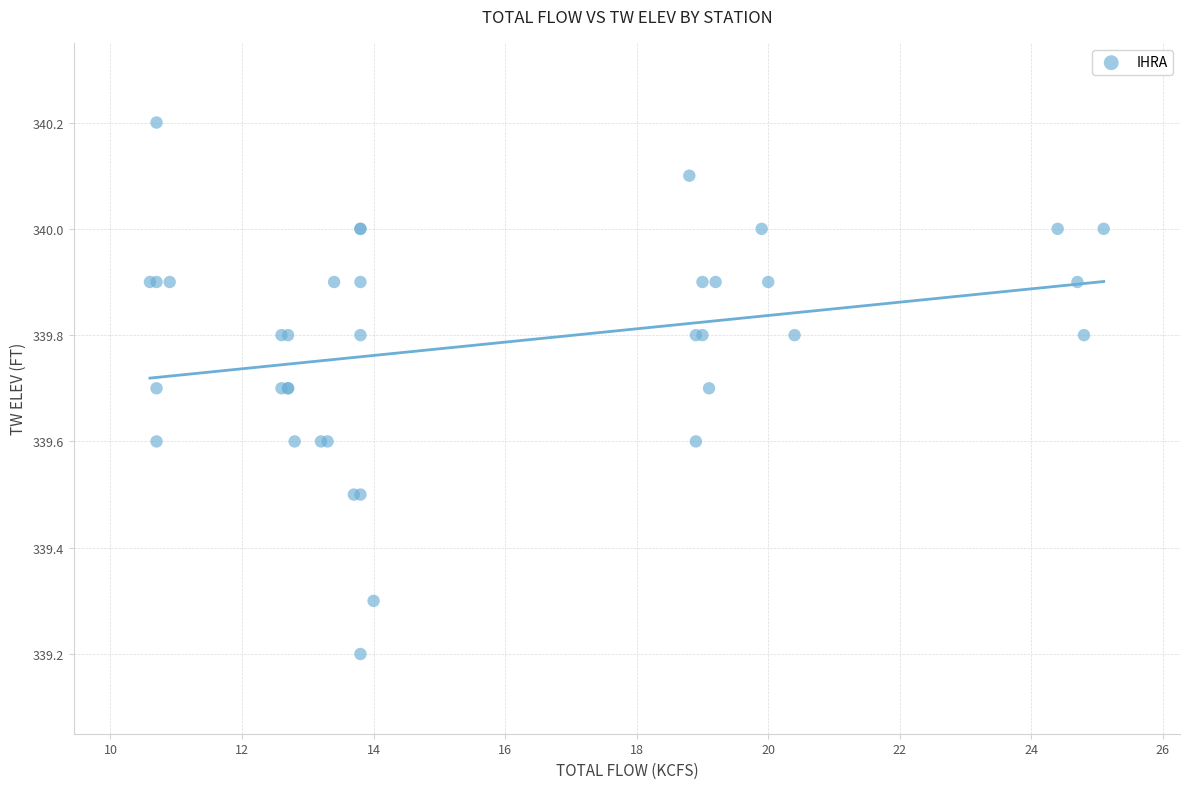

What Y value in the scatter plot is closest to 339?

339.2